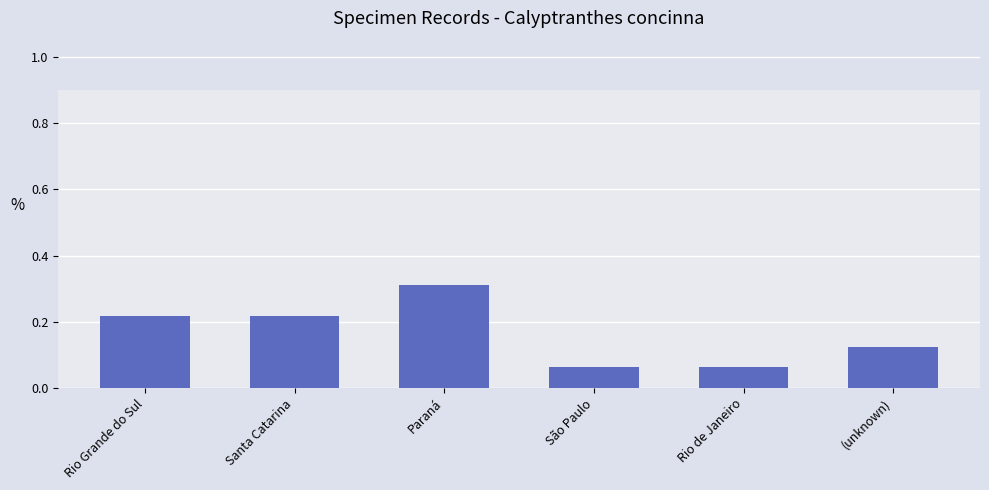

Does the chart contain stacked bars?

No